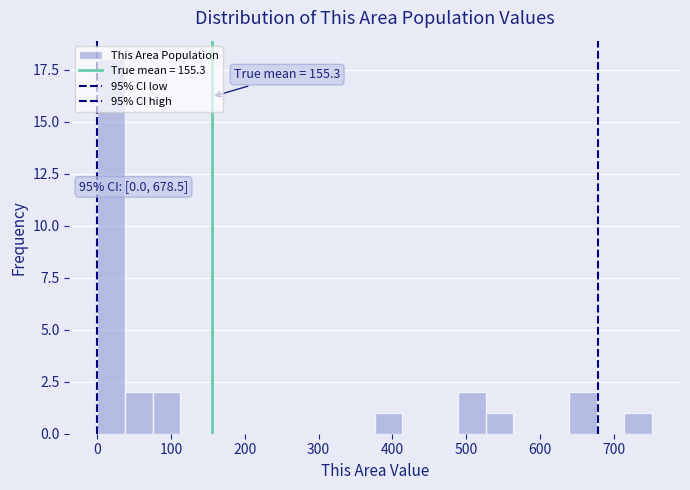

Around what value on the x-axis is the tallest bar? Give the approximate position of its centre, as read against the axis.

20